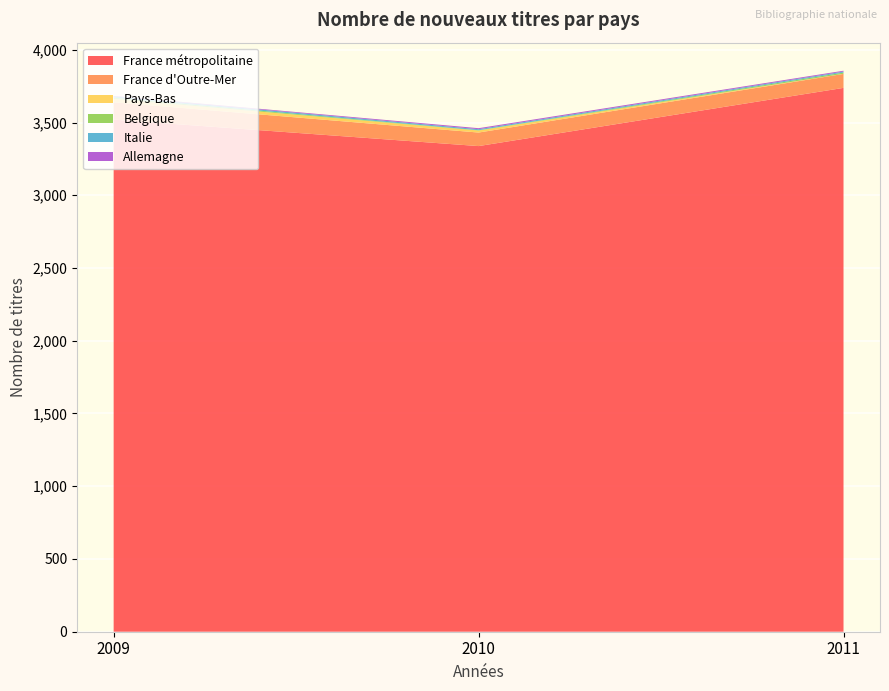

Reading left to right, list all the values displayed in this chart.

France métropolitaine: 3520	3338	3738
France d'Outre-Mer: 119	93	96
Pays-Bas: 23	14	1
Belgique: 9	2	8
Italie: 9	7	7
Allemagne: 3	7	6